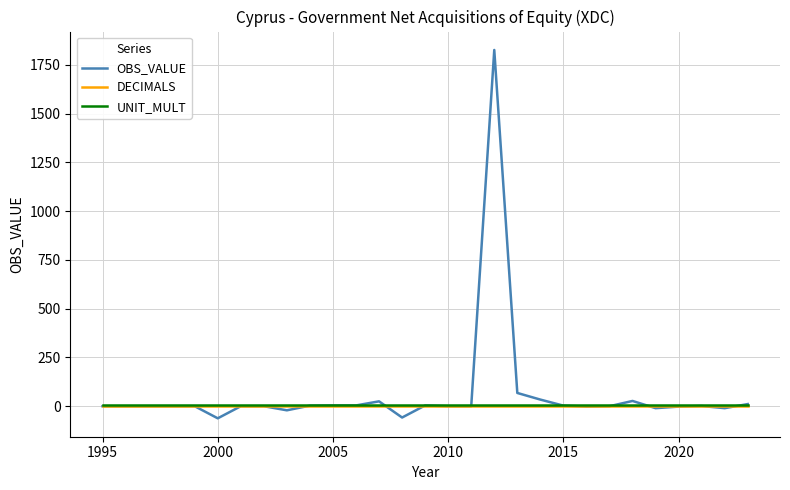

Which series has the widest spread of values?

OBS_VALUE